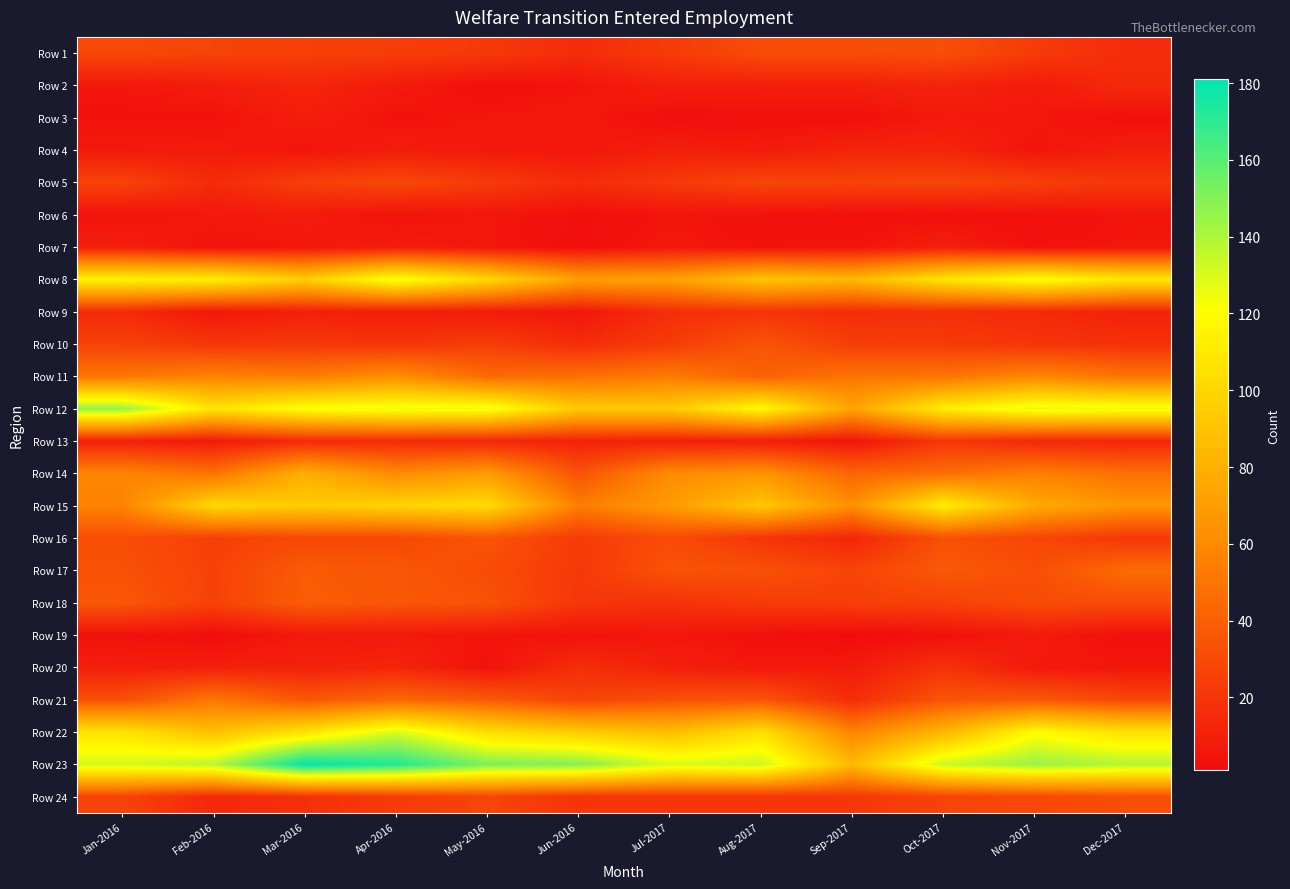

What is the greatest value displayed?

181